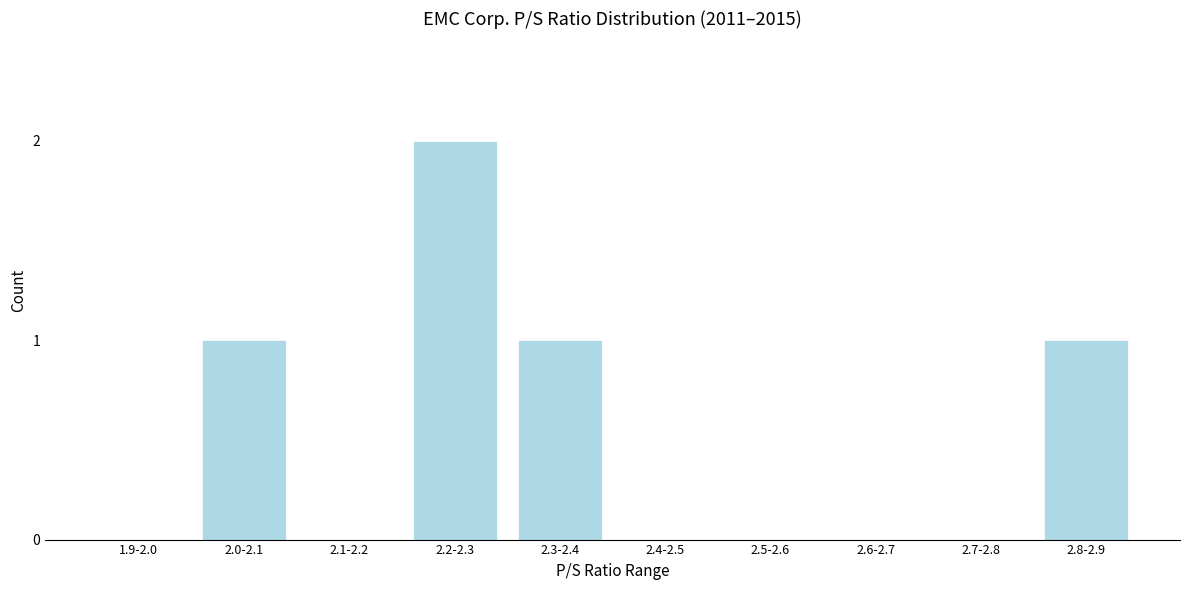

Reading left to right, extract all data points from this chart.

1.9-2.0=0	2.0-2.1=1	2.1-2.2=0	2.2-2.3=2	2.3-2.4=1	2.4-2.5=0	2.5-2.6=0	2.6-2.7=0	2.7-2.8=0	2.8-2.9=1